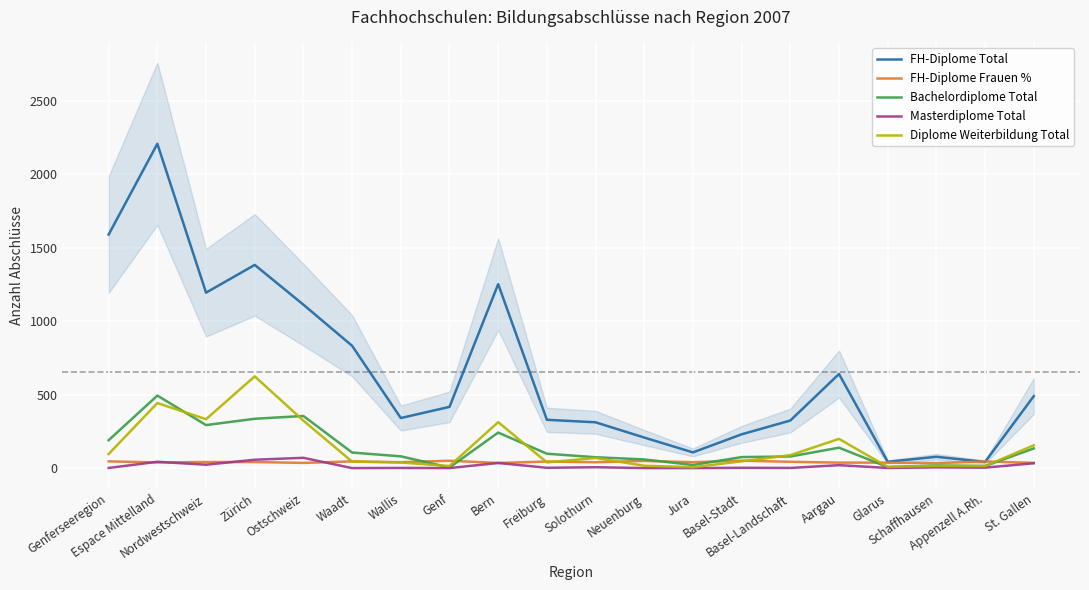

True or false: FH-Diplome Total and Diplome Weiterbildung Total cross at least once.

False